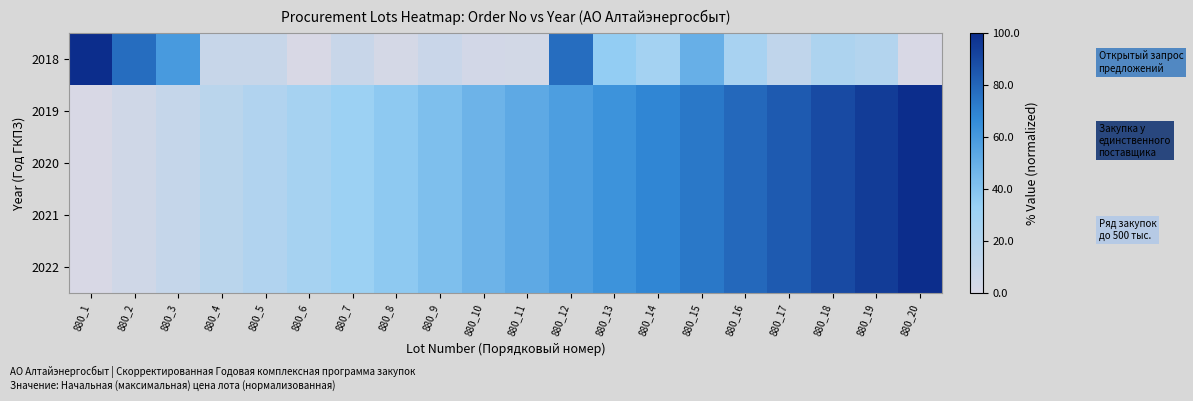

What is the total value across all series at 880_20?

400.0